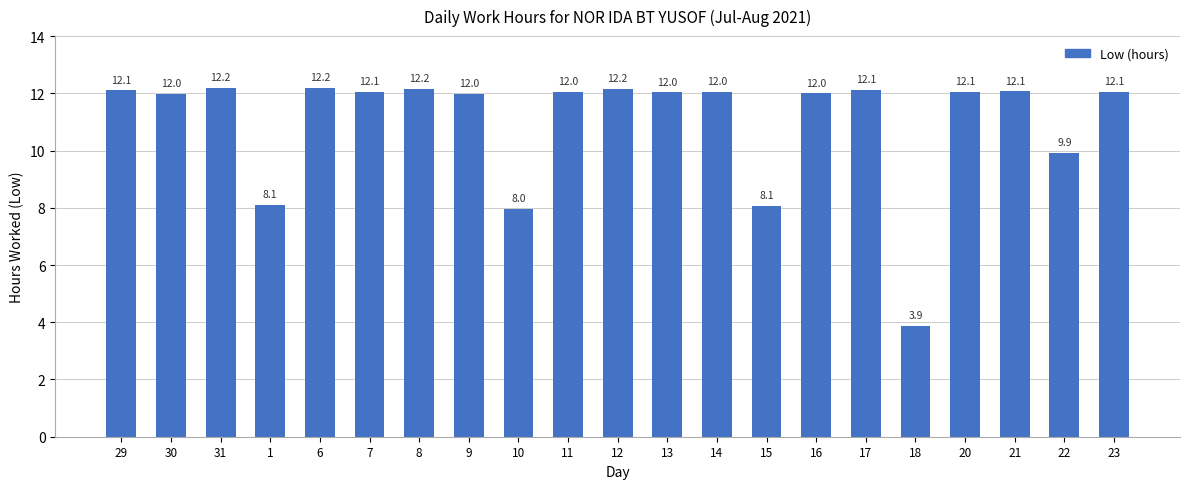

The value at 22 is 15.0. True or false?

False